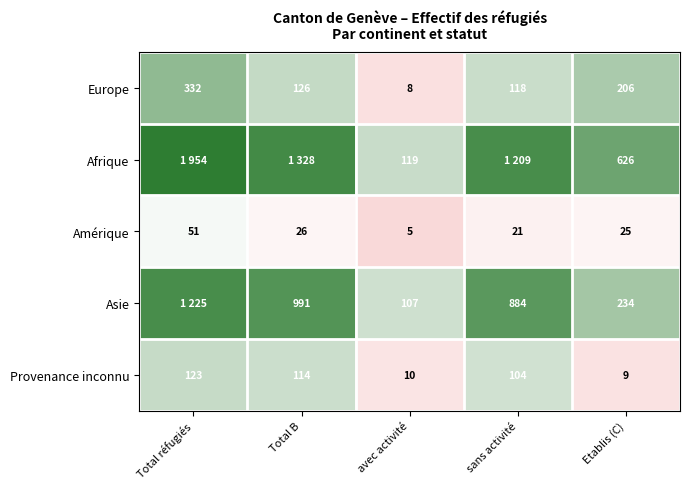

At which label does Provenance inconnu first exceed 104?

Total réfugiés